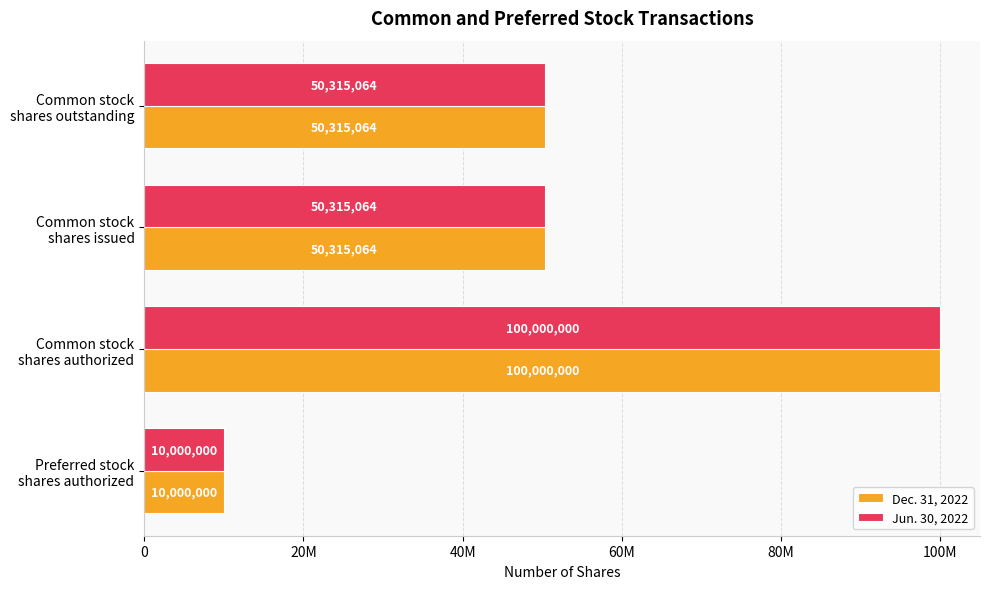

Which series has the widest spread of values?

Dec. 31, 2022